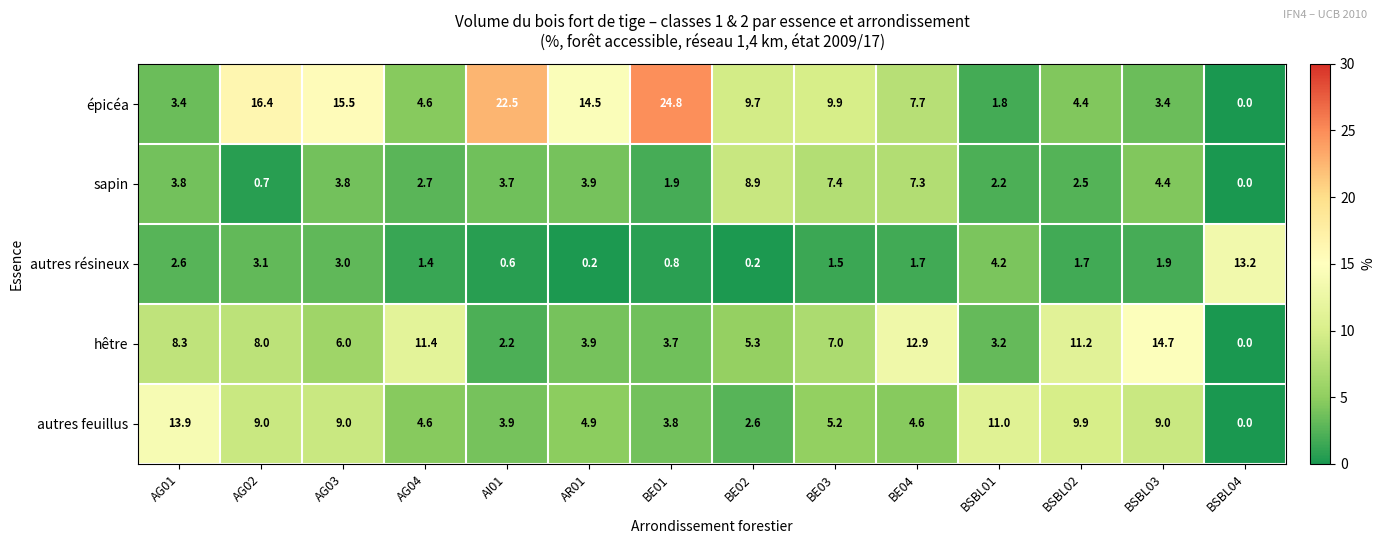

True or false: autres feuillus has a value of 3.9 at AI01.

True